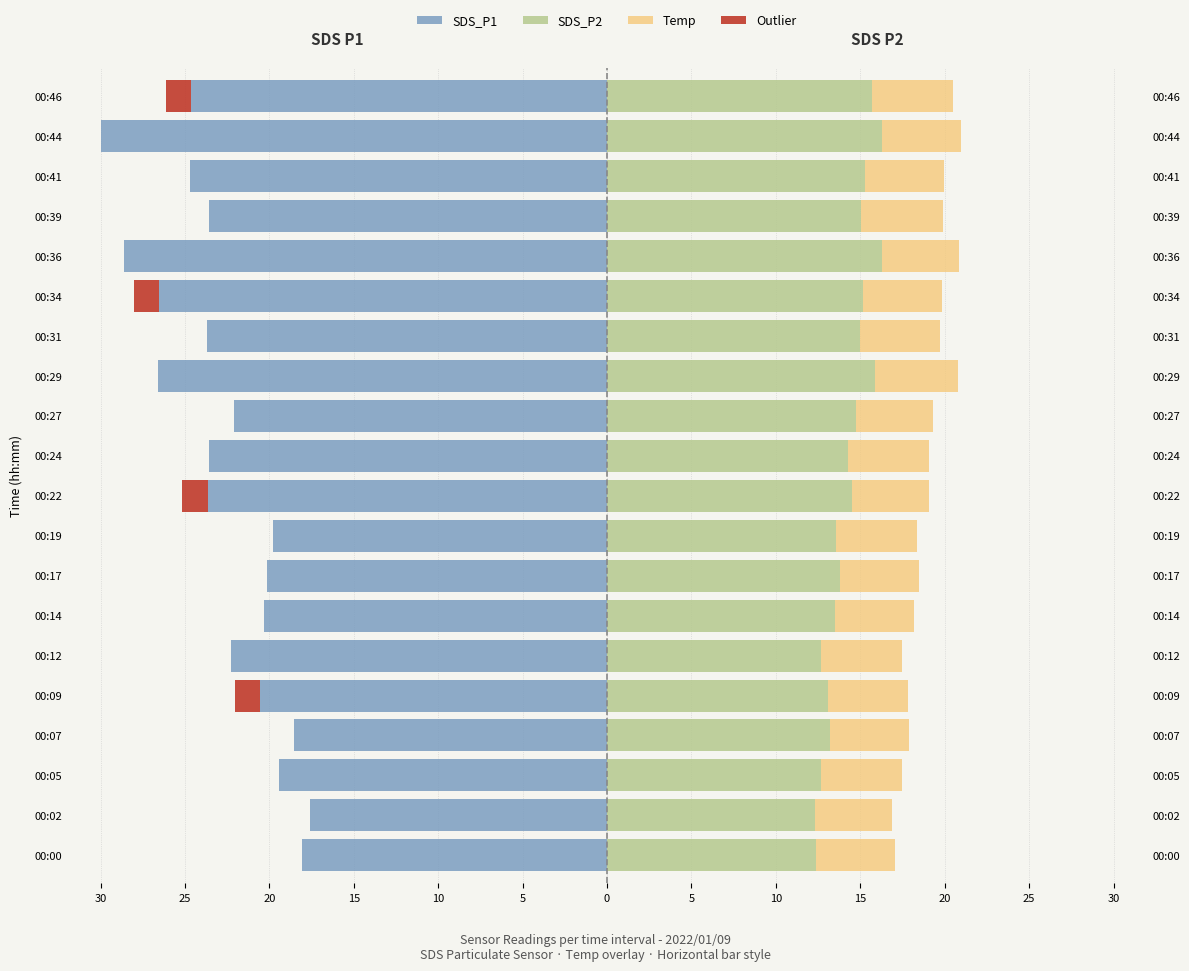

What is the average value of the SDS_P2 series?

14.3